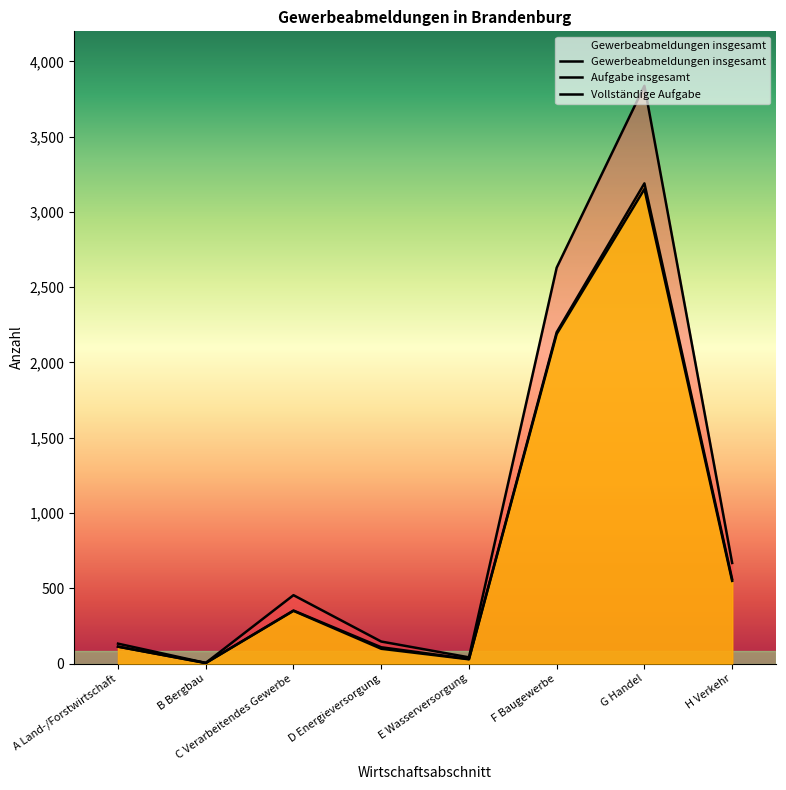

The value of Gewerbeabmeldungen insgesamt at C Verarbeitendes Gewerbe is 454. True or false?

True